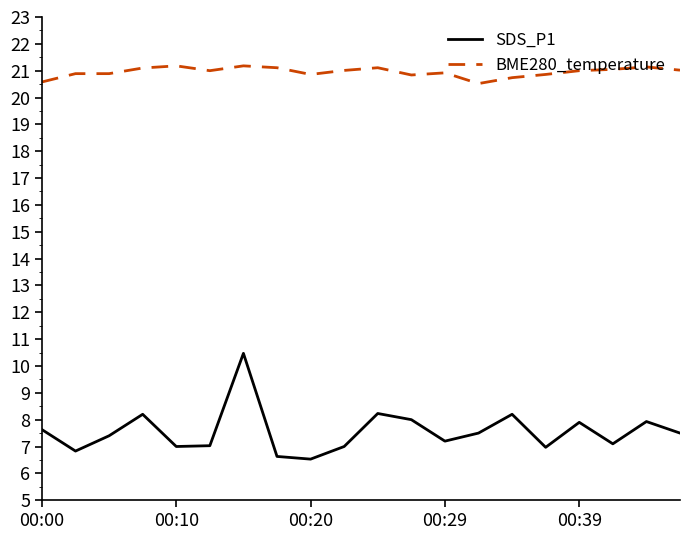

Rank the series by their maximum value, from highest to lowest.

BME280_temperature, SDS_P1